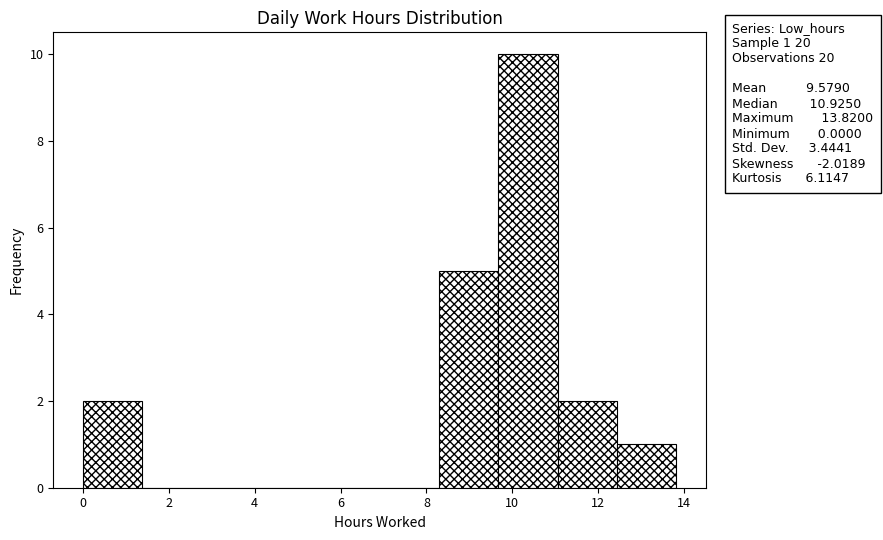

Over which range of the x-axis is the bar tallest?

9.6 to 11.0